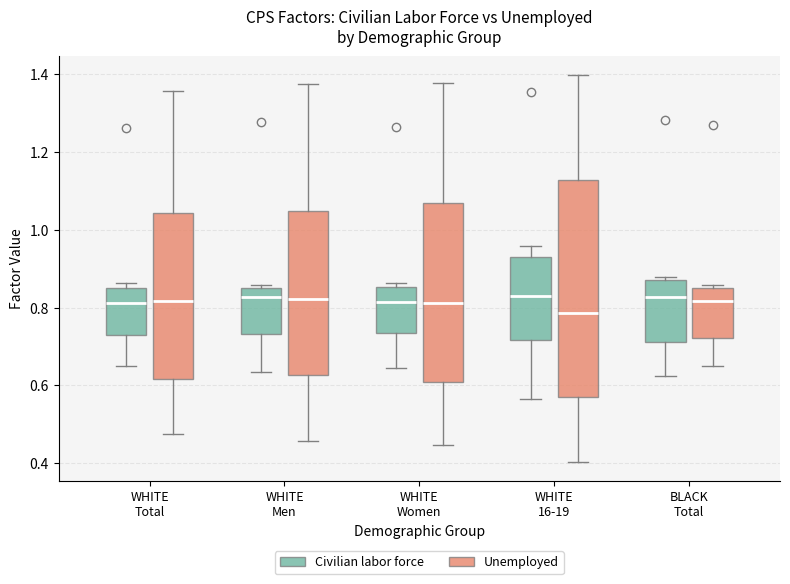

Comparing the boxes themselves (not the whiskers), which one is the tallest?

WHITE 16-19 (Unemployed)